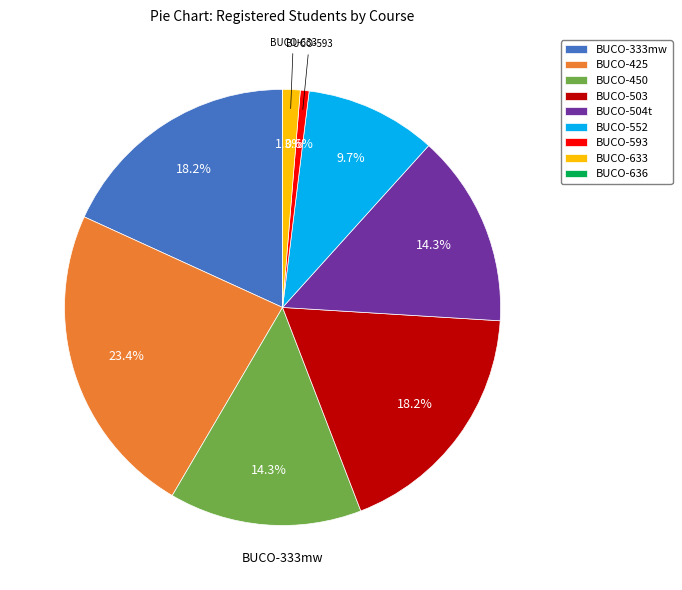

What is the largest slice in the pie chart?

BUCO-425